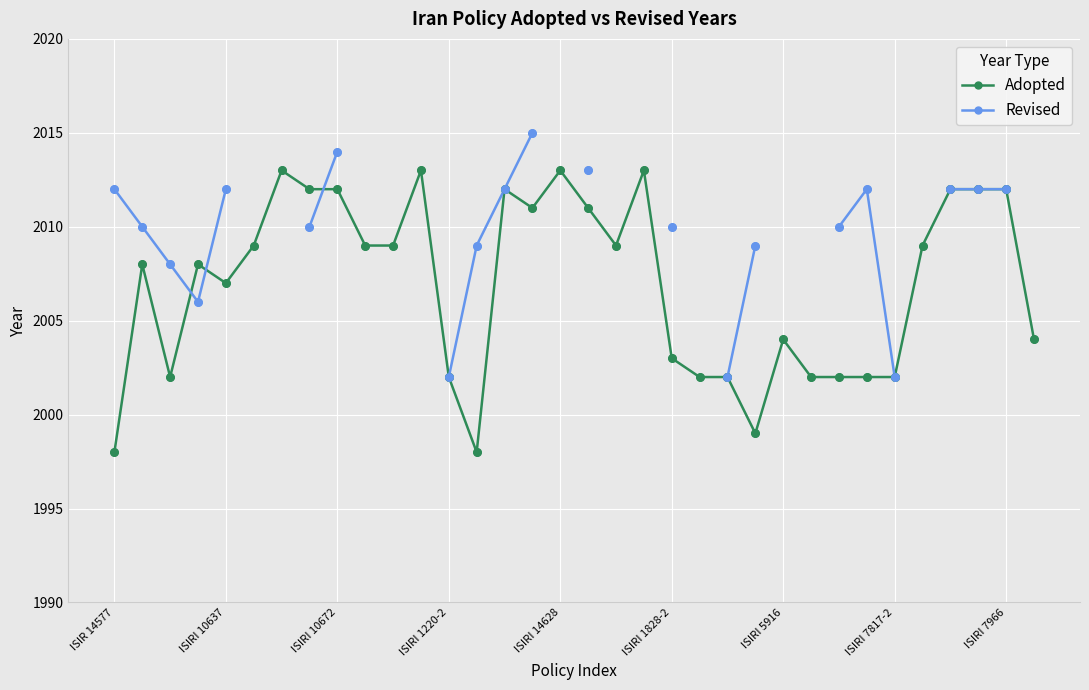

Is it true that Adopted equals 2004 at ISIRI 5916?

True